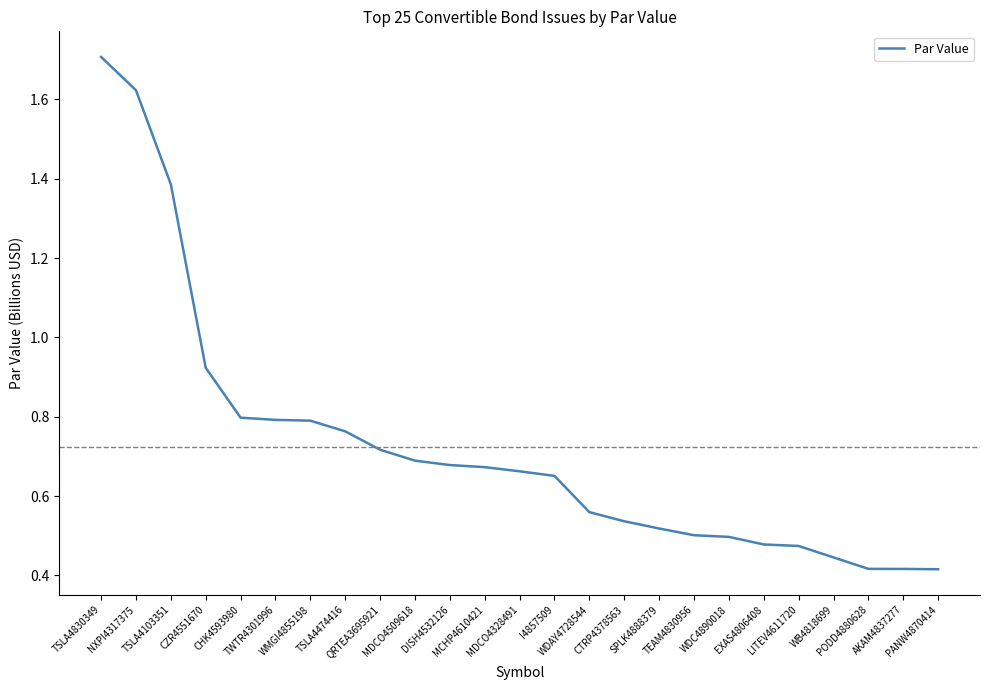

What is the sum of the values at PANW4870414 and CTRP4378563?

1.0